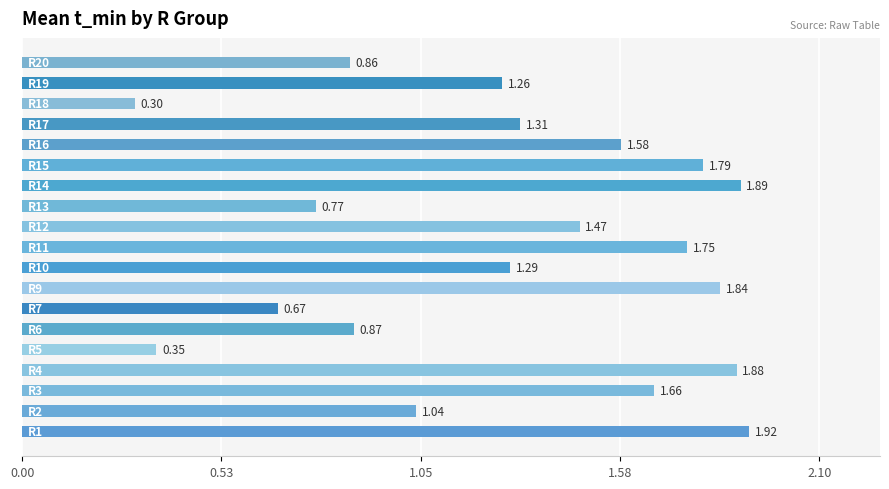

What is the sum of all values?

24.5